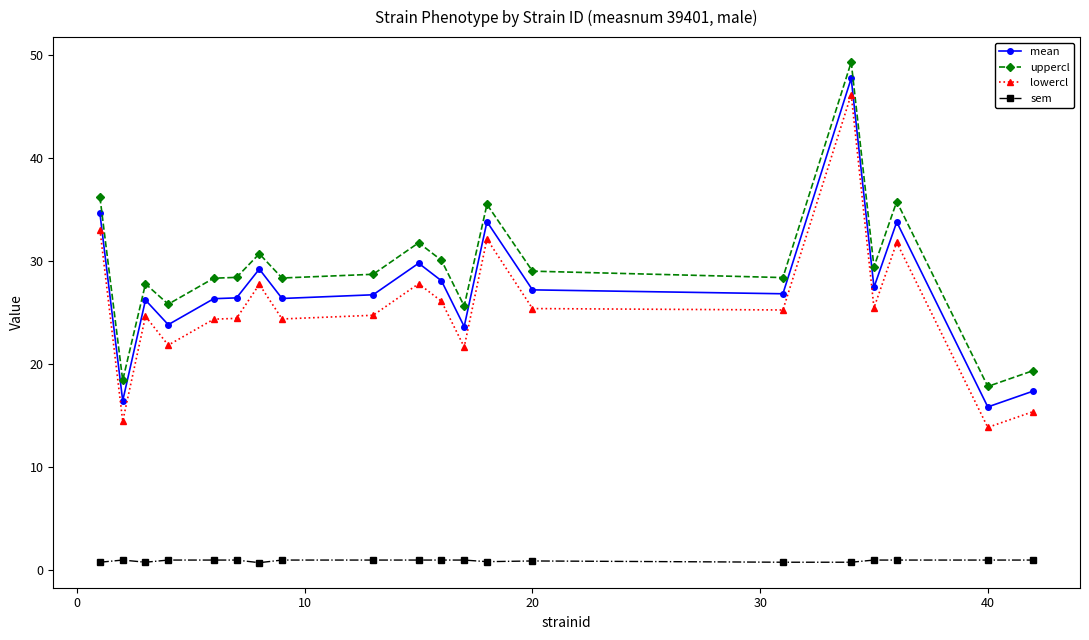

True or false: uppercl has more than 2 points higher than both neighbors.

True